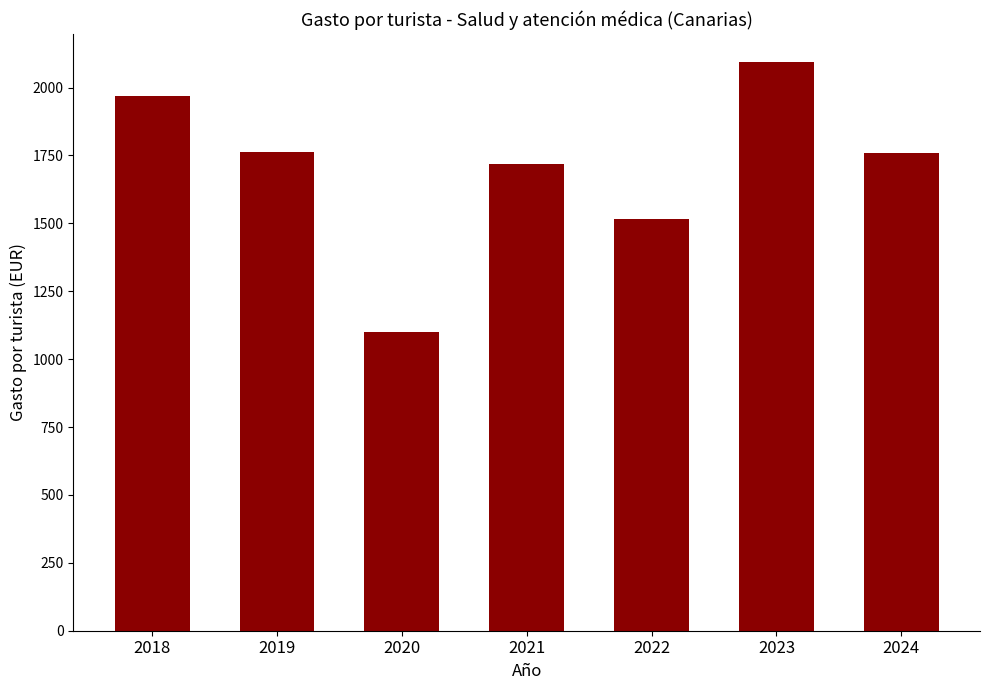

Where does the data first go above 1759?

2018